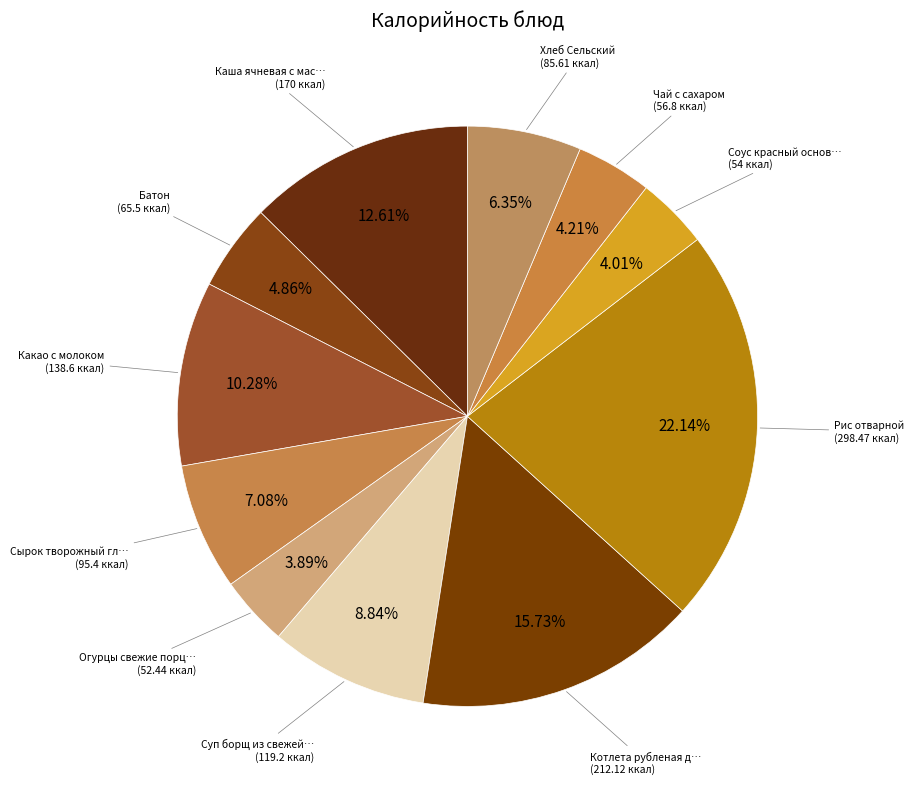

Count the number of slices in the pie.

11